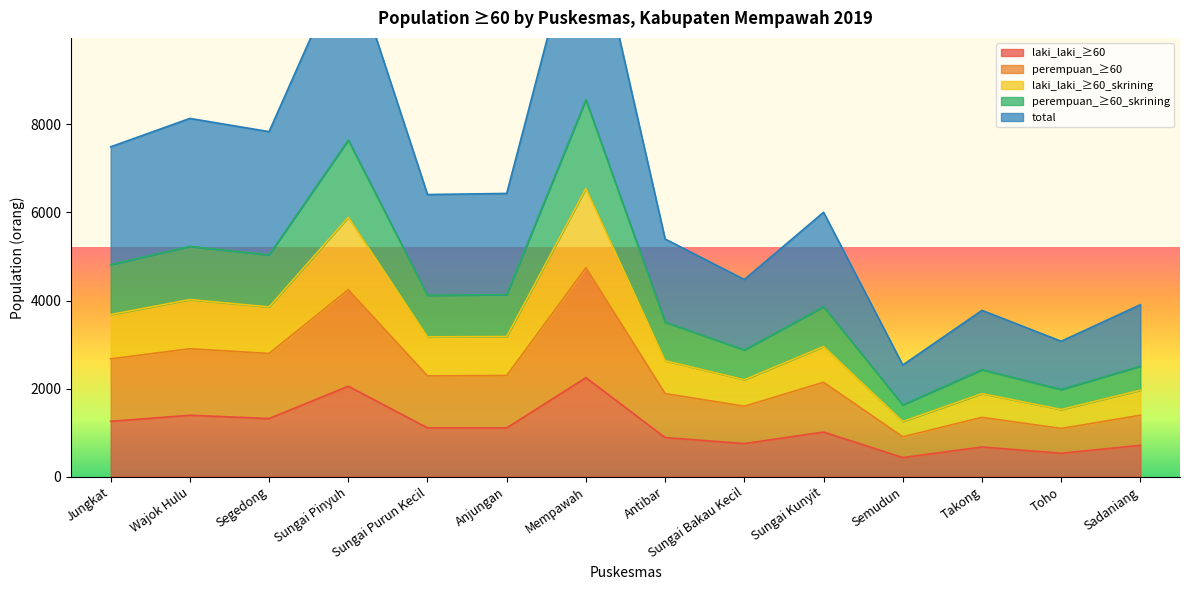

At which label does perempuan_≥60_skrining first exceed 4118?

Jungkat